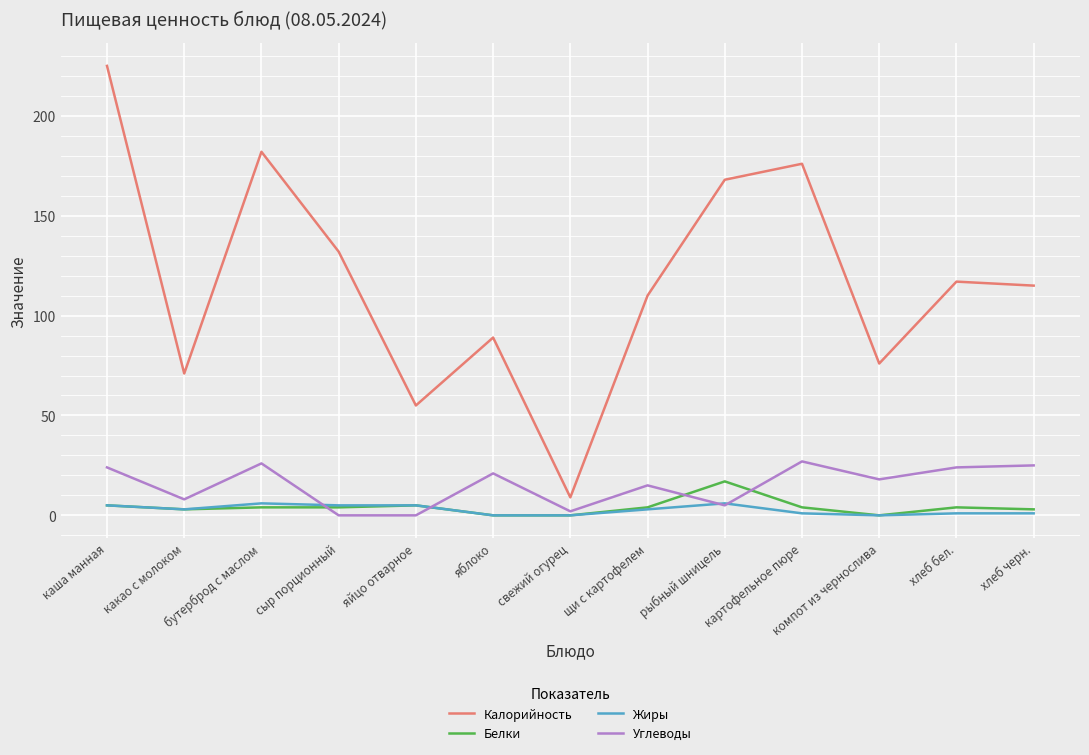

Is it true that Белки equals 9 at яблоко?

False